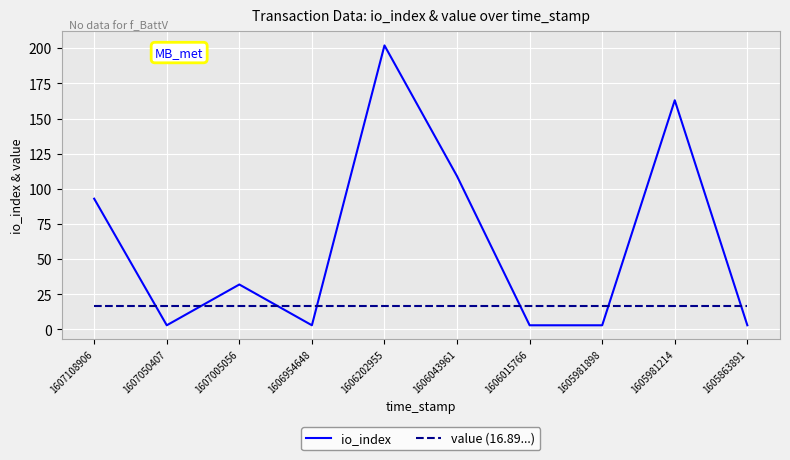

What is the difference between the io_index values at 1607108906 and 1606202955?

109.0